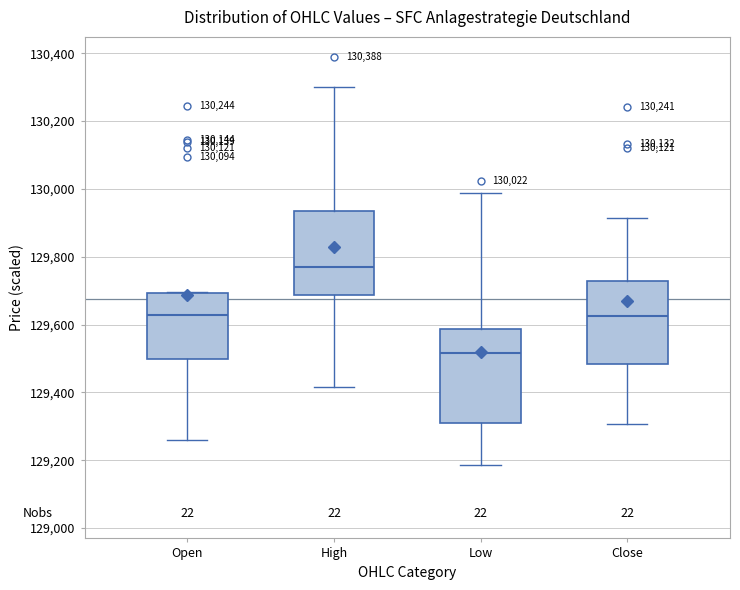

Which box has the lowest median line?

Low